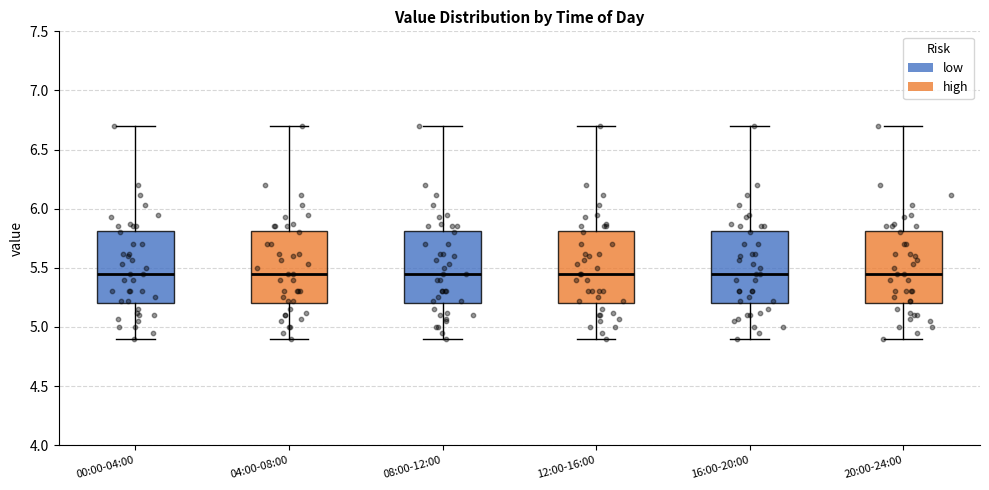

Reading left to right, transcribe this box plot: for each box, give where its median line is, the range the box spans, and where its two whiskers end, as read against the y-axis. The values are not printed on the chart, so give them approximately, as read against the axis.

00:00-04:00: median 5.45, box 5.20 to 5.80, whiskers 4.90 to 6.70
04:00-08:00: median 5.45, box 5.20 to 5.80, whiskers 4.90 to 6.70
08:00-12:00: median 5.45, box 5.20 to 5.80, whiskers 4.90 to 6.70
12:00-16:00: median 5.45, box 5.20 to 5.80, whiskers 4.90 to 6.70
16:00-20:00: median 5.45, box 5.20 to 5.80, whiskers 4.90 to 6.70
20:00-24:00: median 5.45, box 5.20 to 5.80, whiskers 4.90 to 6.70